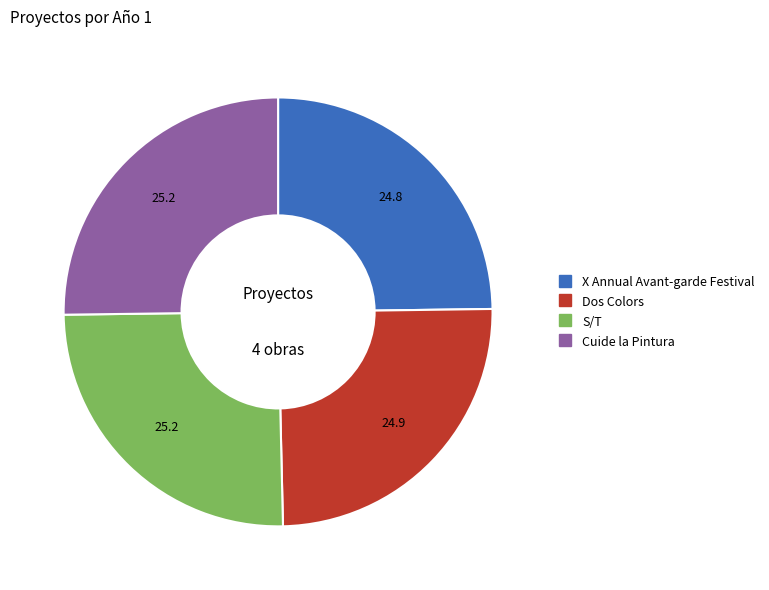

The Dos Colors slice represents 18% of the pie. True or false?

False